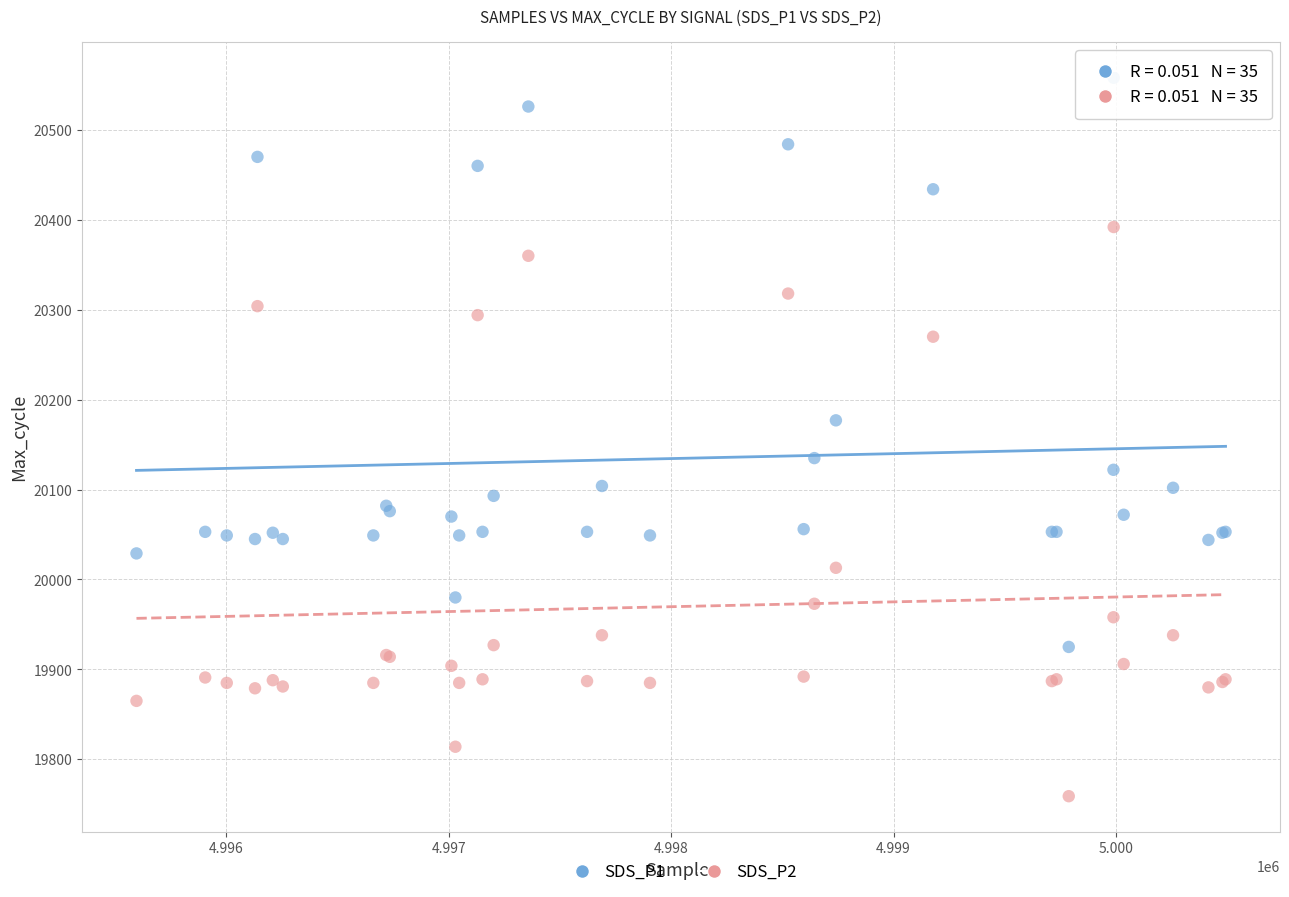

What is the X range (max minus min) for the scatter plot?

4897